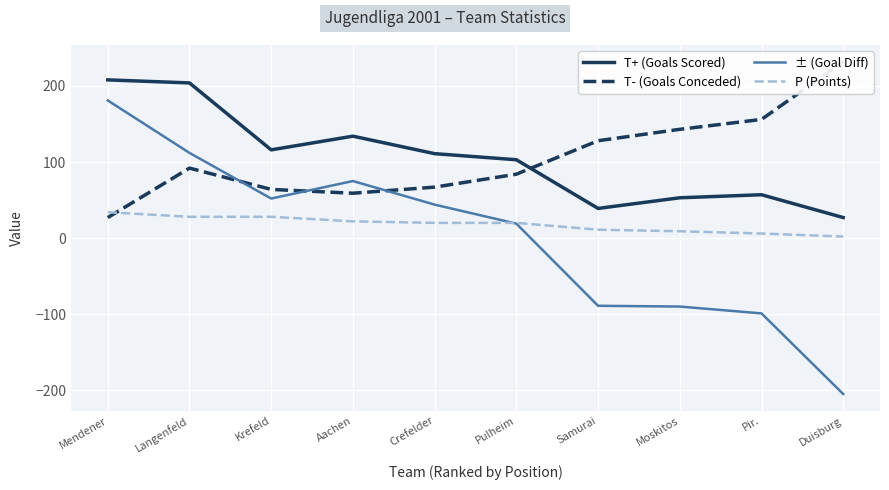

What is the value of the ± (Goal Diff) point at the 7th from the left?

-89